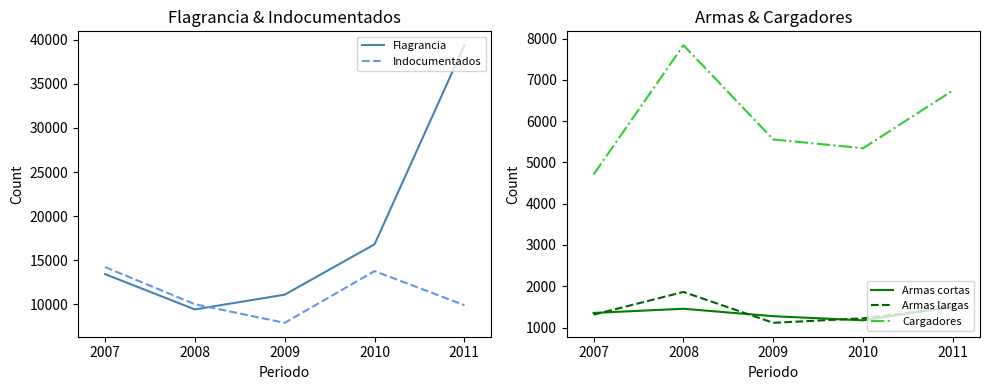

True or false: Cargadores and Armas largas cross at least once.

False